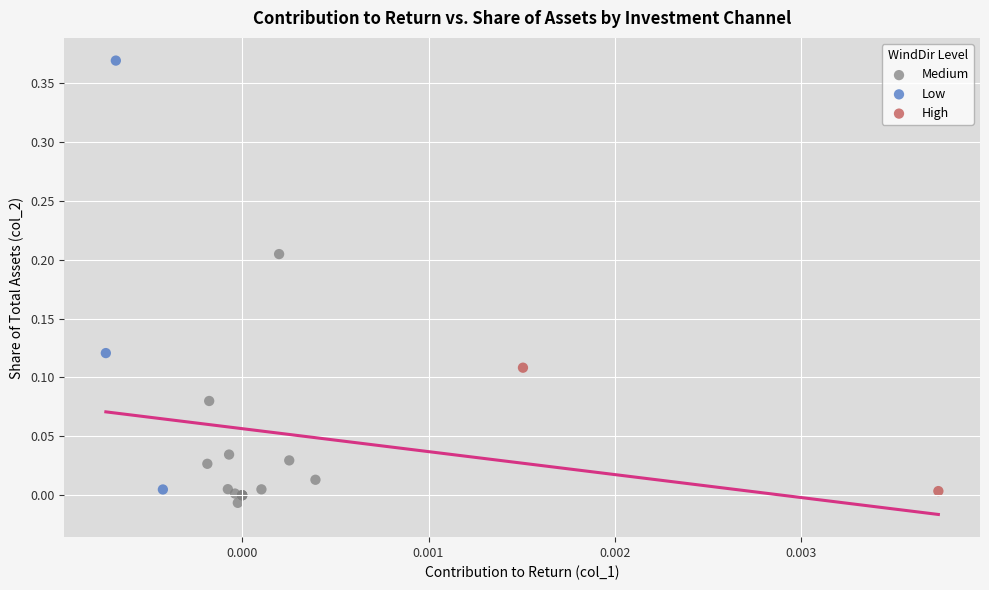

Which series reaches the minimum Y coordinate?

Medium